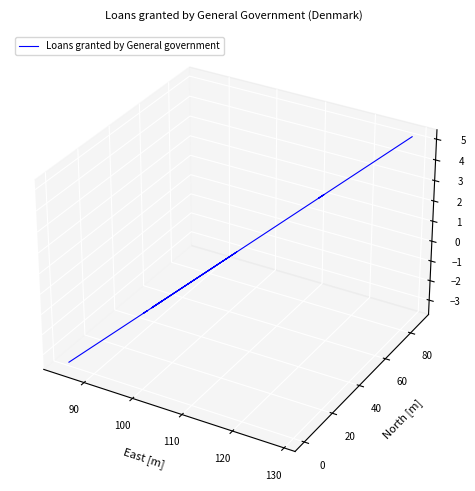

What is the label of the 2nd point from the left?

90